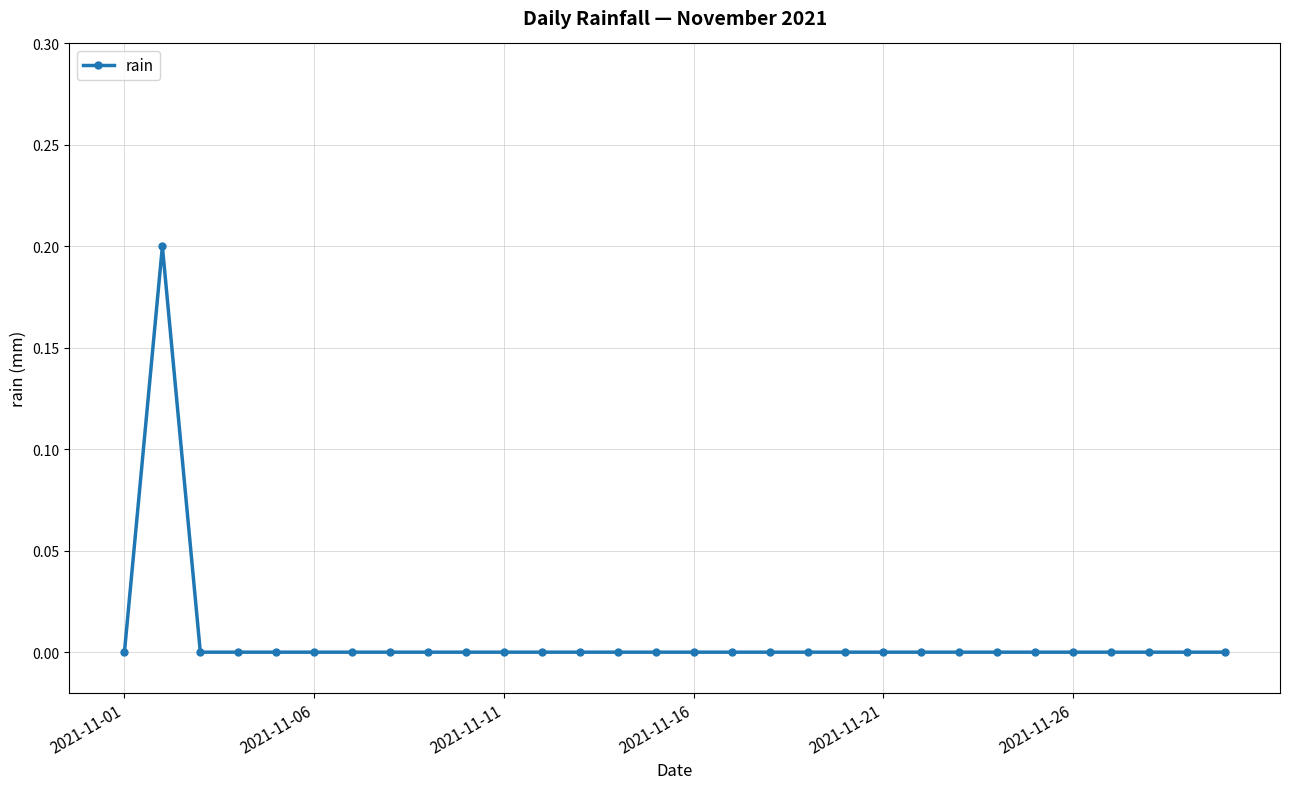

True or false: the data has more than 0 interior local peaks.

True